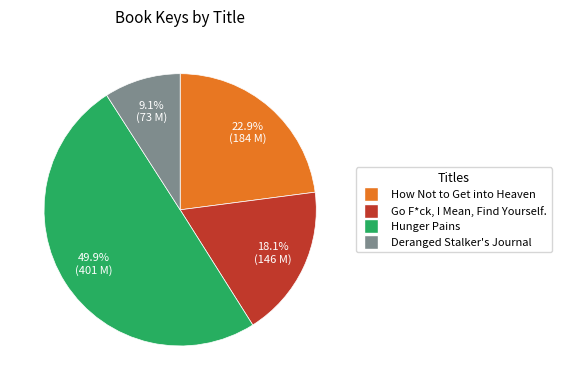

How many slices are in this pie chart?

4